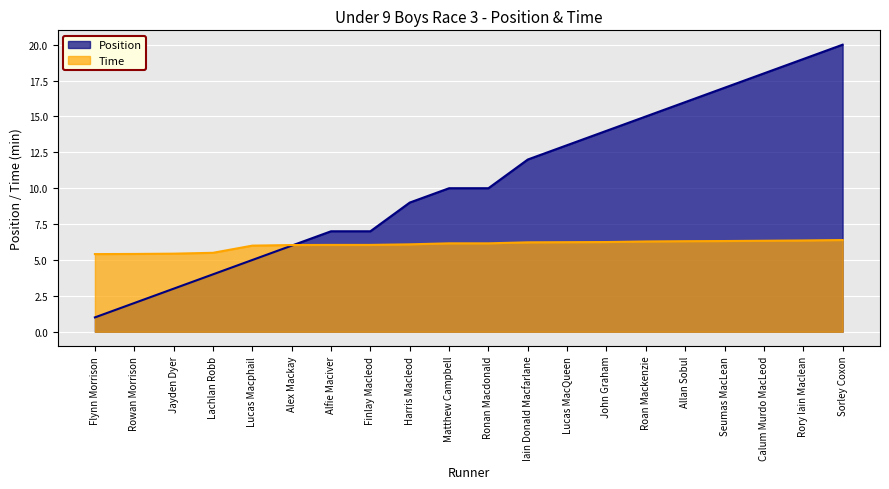

Is it true that Position equals 9.0 at Harris Macleod?

True